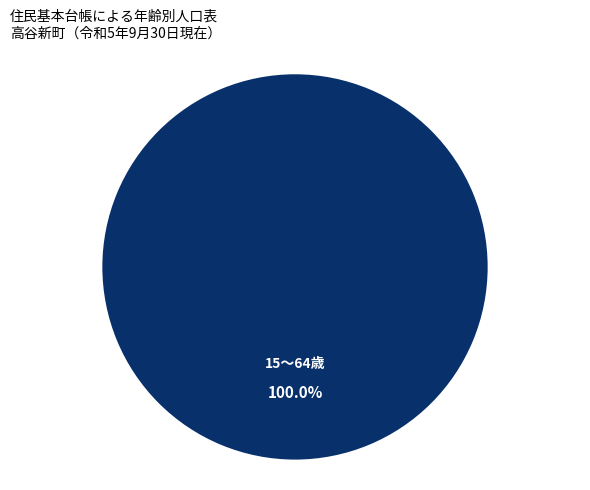

What is the majority slice?

15～64歳